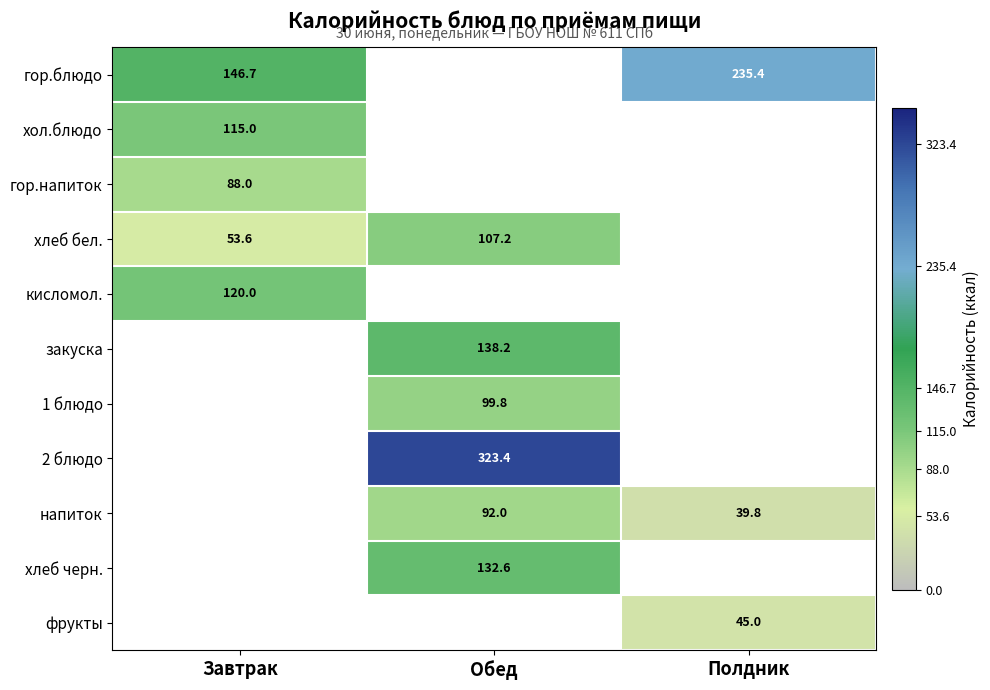

The хлеб бел. series shows 14.1 at Завтрак. True or false?

False